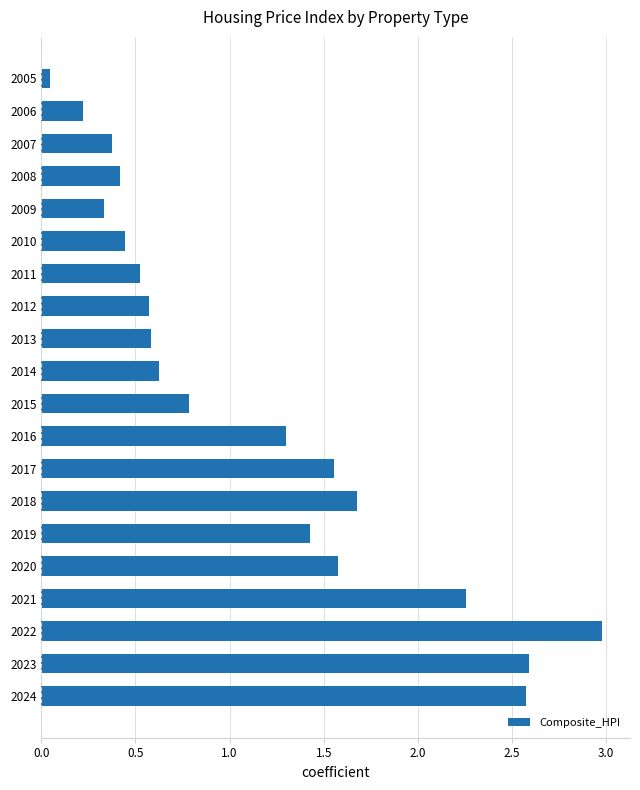

The value at 2007 is 0.2. True or false?

False